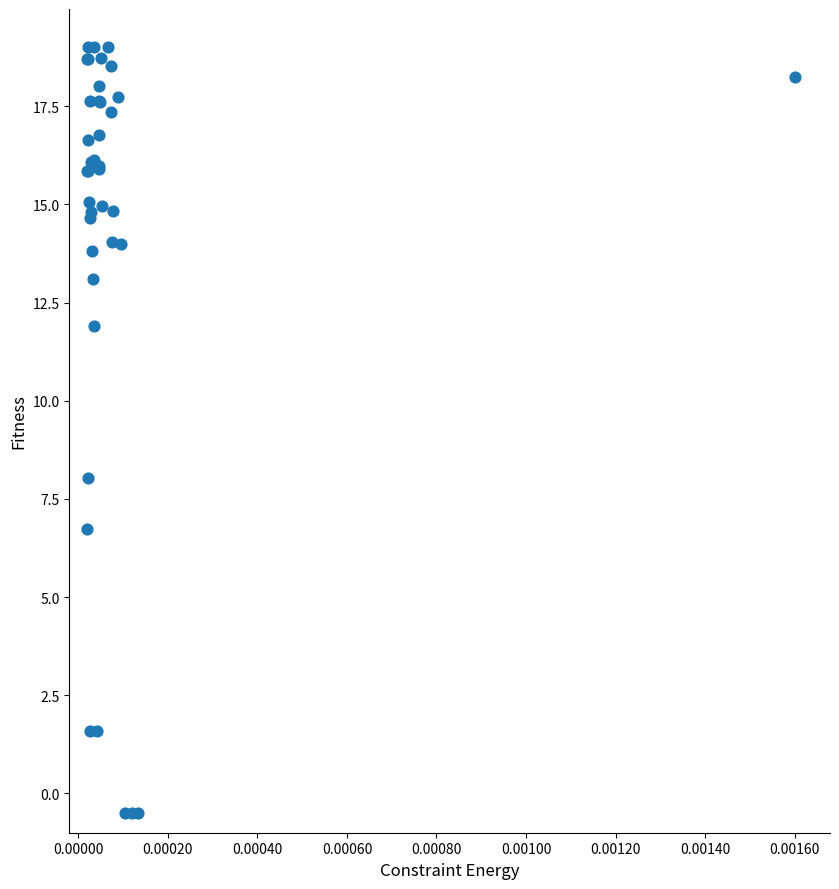

What Y value in the scatter plot is closest to 9?

8.0